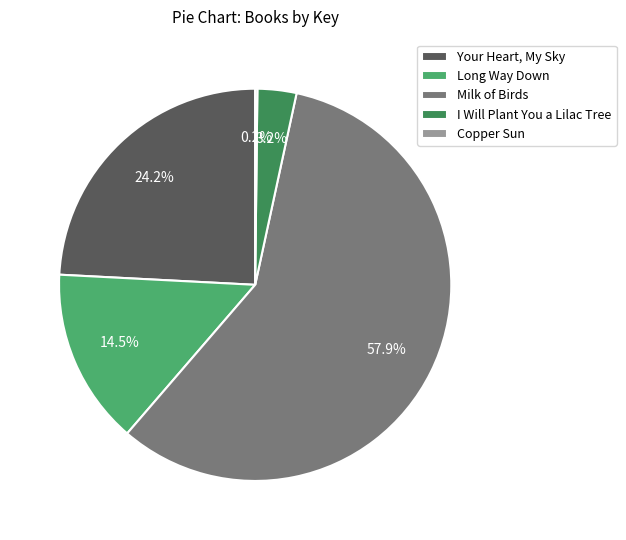

Approximately how many times larger is the value at Milk of Birds compared to Long Way Down?

4.0